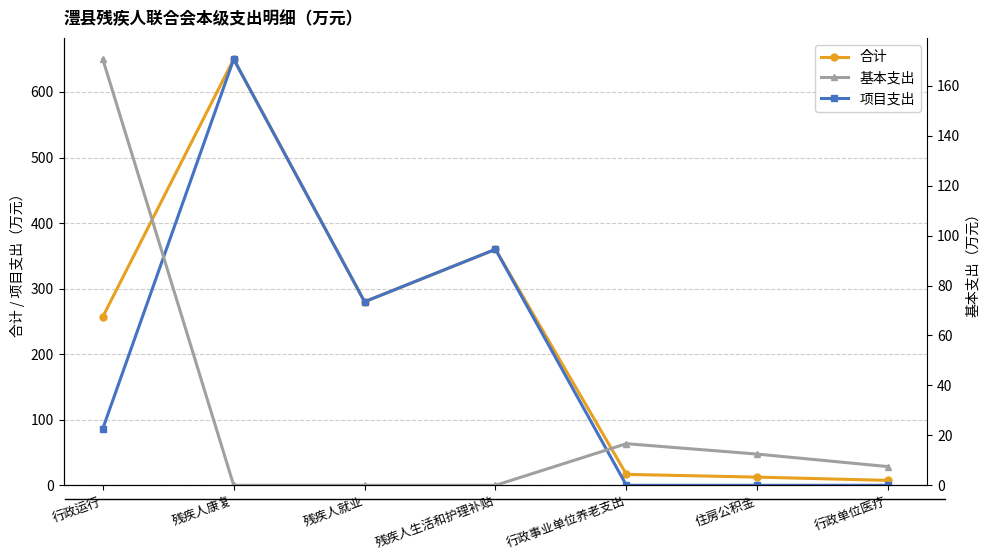

What is the difference between the highest and lowest values at 行政单位医疗?

7.5